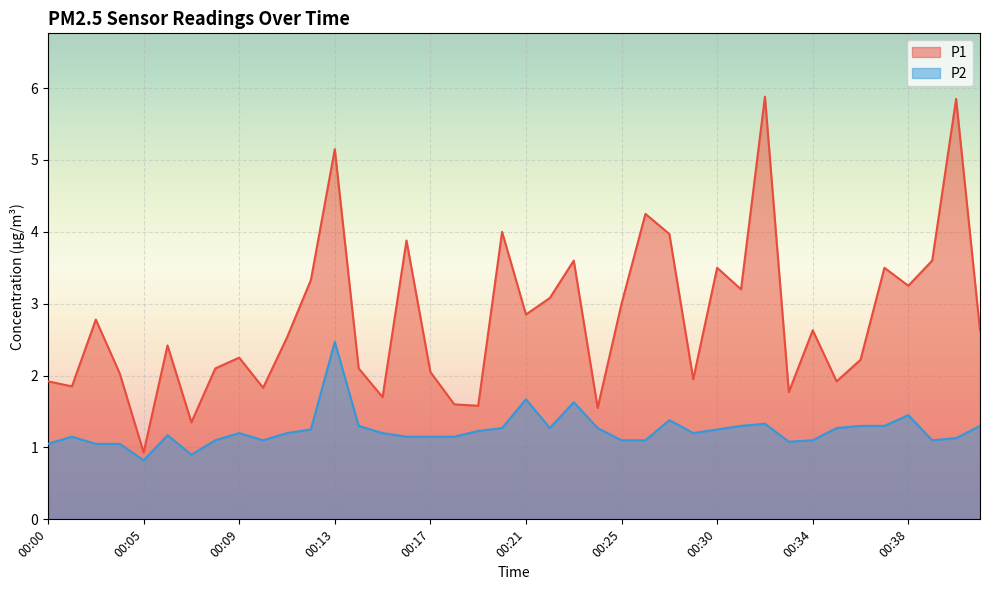

At 00:11, list the series in order from largest to smallest.

P1, P2